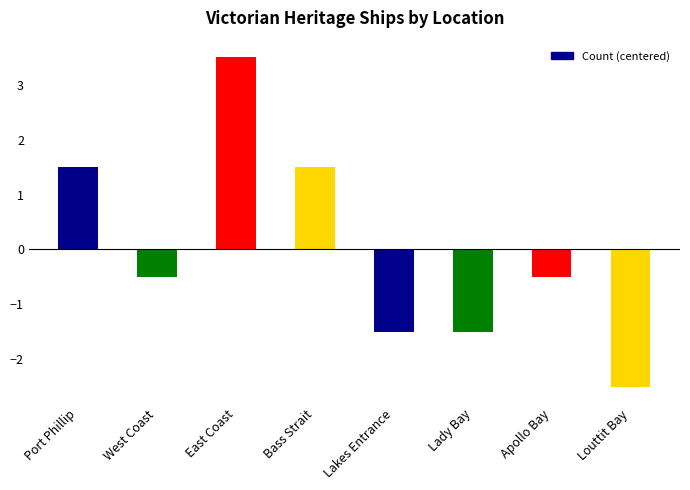

Approximately how many times larger is the value at Bass Strait compared to East Coast?

0.4